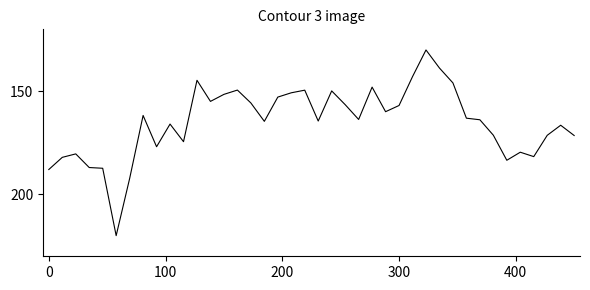

What is the greatest value displayed?

220.0